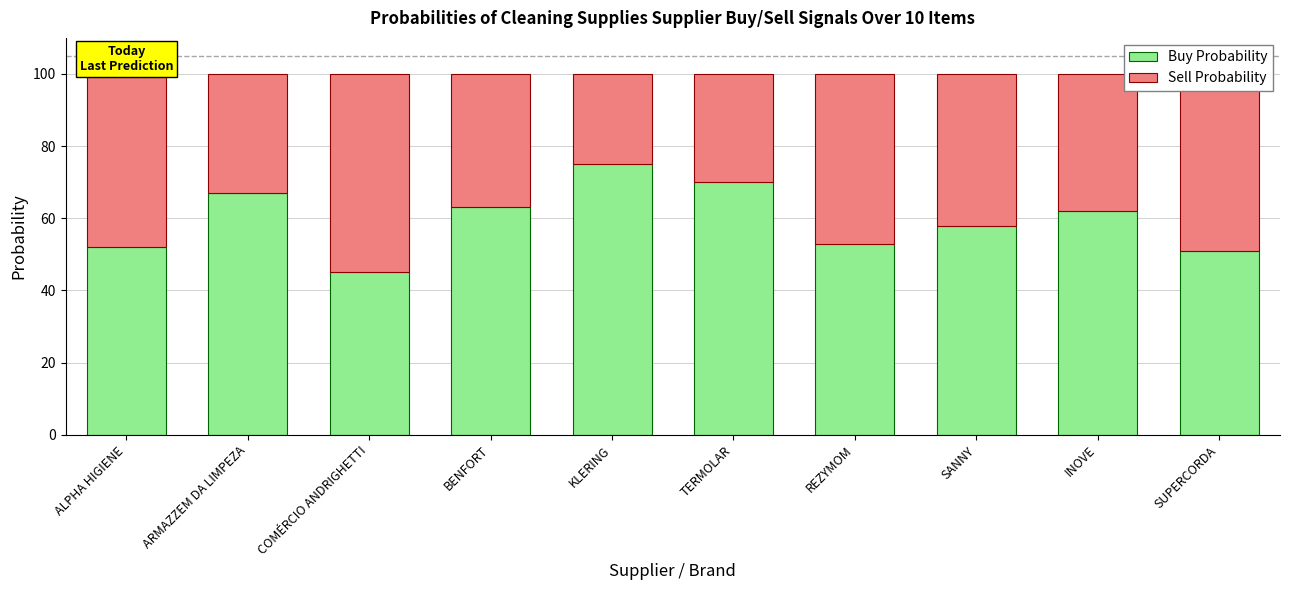

What value does the Buy Probability series have at BENFORT, to the nearest 5?

65